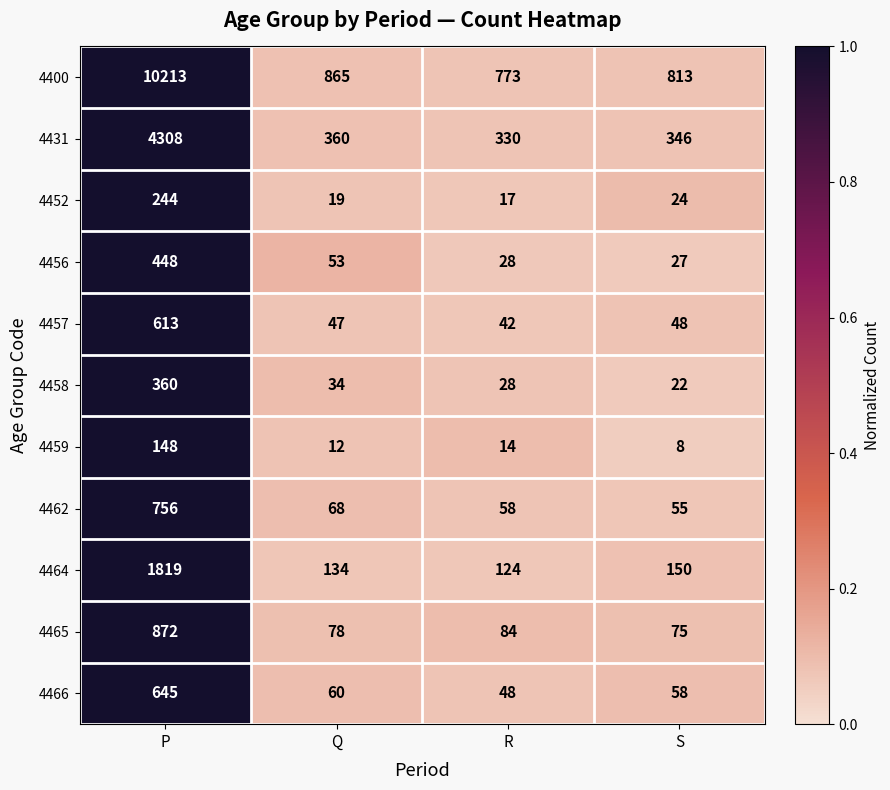

The value of 4456 at P is 295. True or false?

False